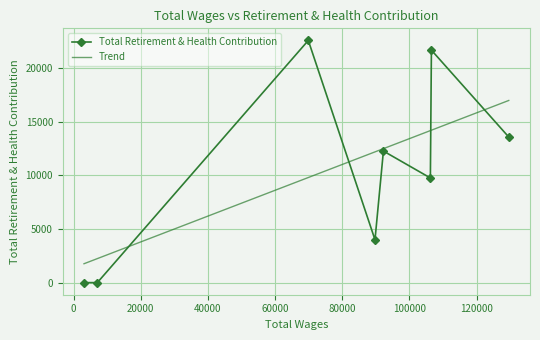

What is the difference between the second highest and minimum values?

21702